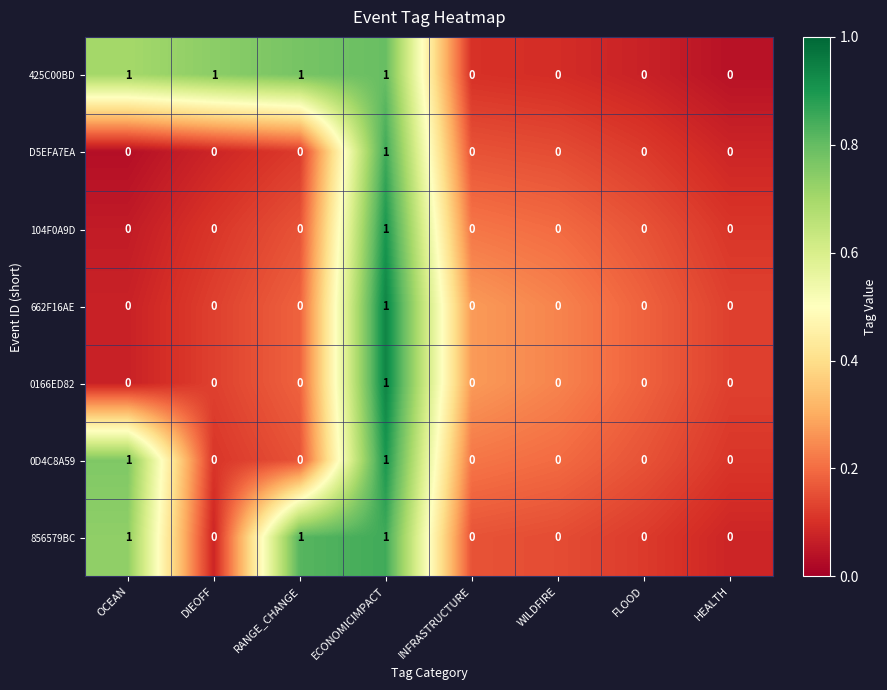

What is the maximum value shown in the chart?

1